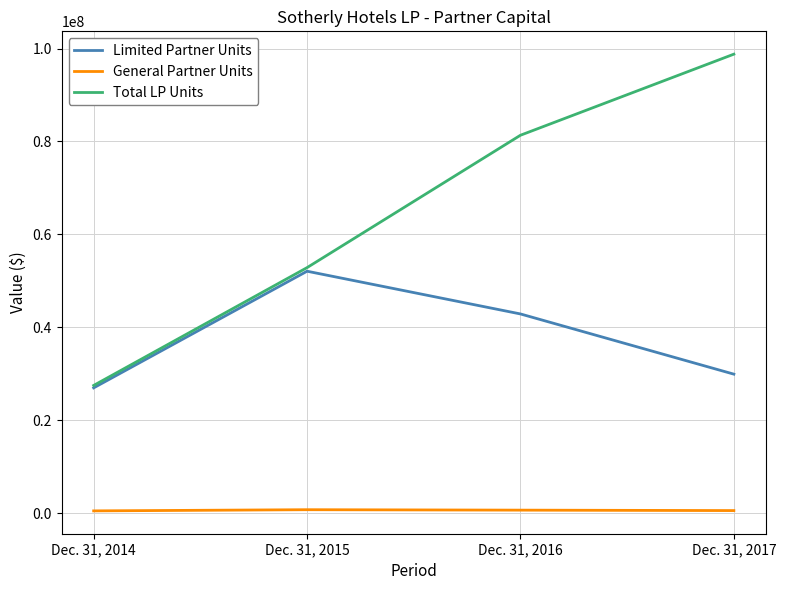

How many lines are shown in the chart?

3